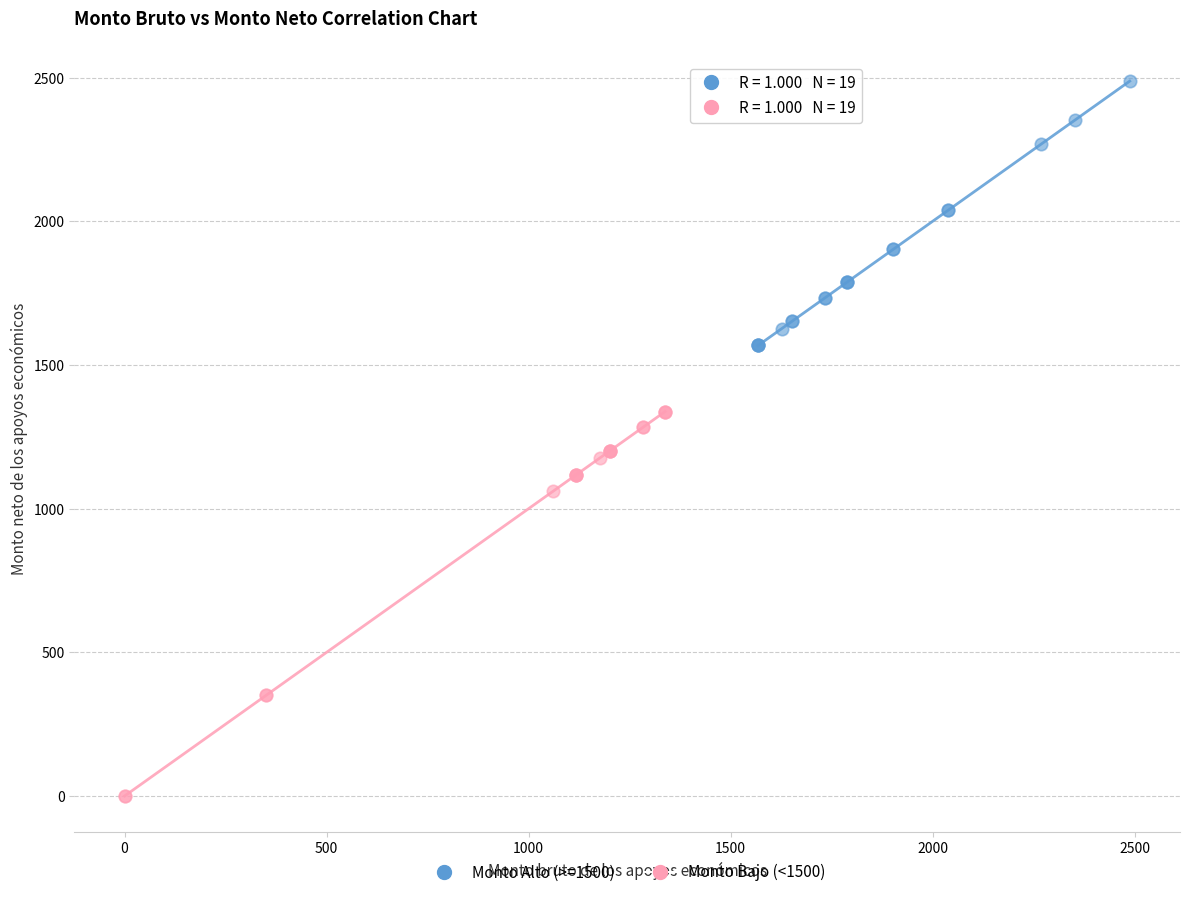

Which series reaches the maximum Y coordinate?

Monto Alto (>=1500)